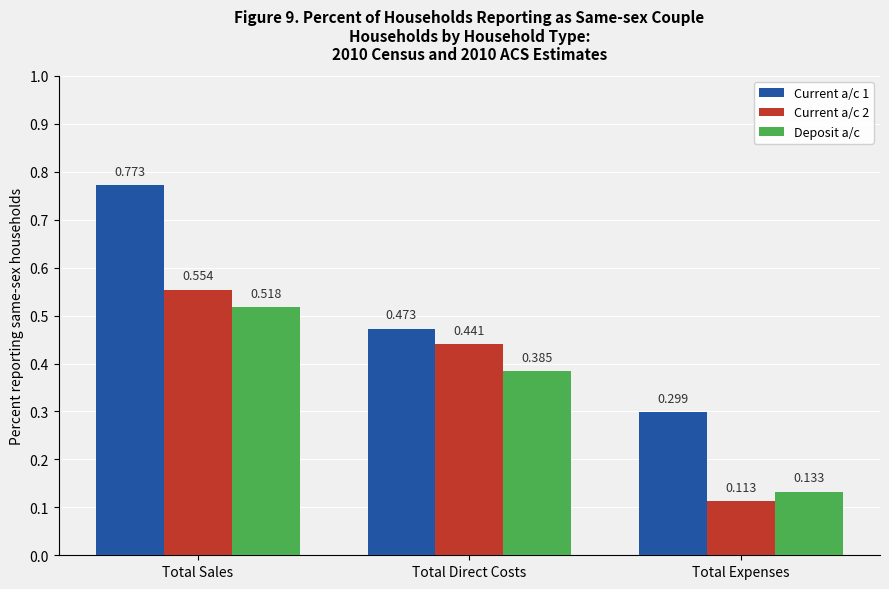

Which series has the largest range (max minus min)?

Current a/c 1